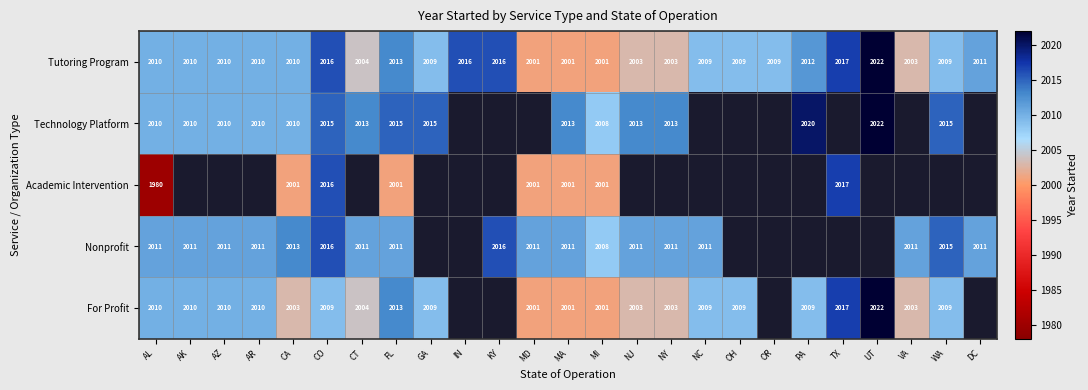

The value of Nonprofit at CT is 2011. True or false?

True